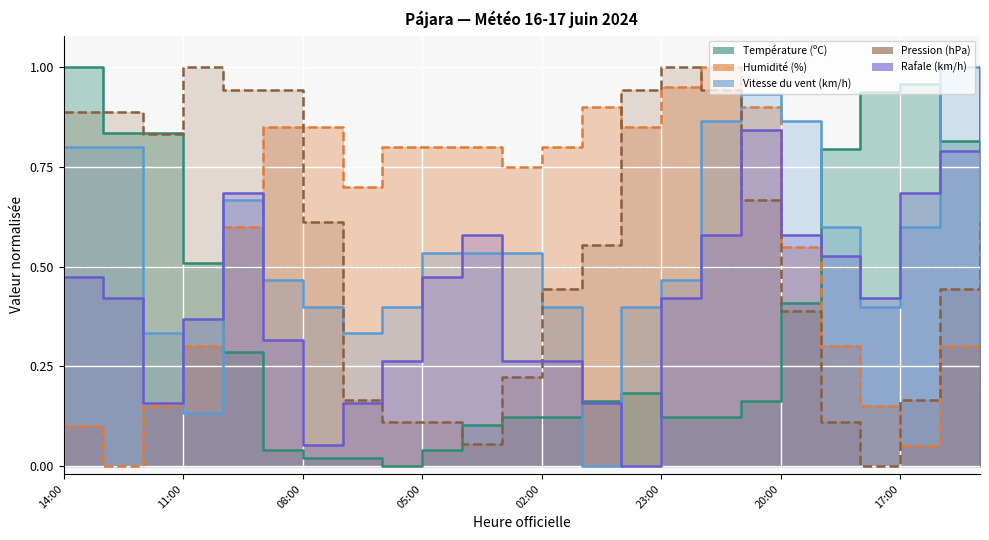

Reading left to right, what are all the values shown in this chart?

Température (ºC): 14:00=1.0	13:00=0.8	12:00=0.8	11:00=0.5	10:00=0.3	09:00=0.0	08:00=0.0	07:00=0.0	06:00=0.0	05:00=0.0	04:00=0.1	03:00=0.1	02:00=0.1	01:00=0.2	00:00=0.2	23:00=0.1	22:00=0.1	21:00=0.2	20:00=0.4	19:00=0.8	18:00=0.9	17:00=1.0	16:00=0.8	15:00=0.8
Humidité (%): 14:00=0.1	13:00=0.0	12:00=0.1	11:00=0.3	10:00=0.6	09:00=0.8	08:00=0.8	07:00=0.7	06:00=0.8	05:00=0.8	04:00=0.8	03:00=0.8	02:00=0.8	01:00=0.9	00:00=0.8	23:00=0.9	22:00=1.0	21:00=0.9	20:00=0.6	19:00=0.3	18:00=0.1	17:00=0.1	16:00=0.3	15:00=0.2
Vitesse du vent (km/h): 14:00=0.8	13:00=0.8	12:00=0.3	11:00=0.1	10:00=0.7	09:00=0.5	08:00=0.4	07:00=0.3	06:00=0.4	05:00=0.5	04:00=0.5	03:00=0.5	02:00=0.4	01:00=0.0	00:00=0.4	23:00=0.5	22:00=0.9	21:00=0.9	20:00=0.9	19:00=0.6	18:00=0.4	17:00=0.6	16:00=1.0	15:00=0.6
Pression (hPa): 14:00=0.9	13:00=0.9	12:00=0.8	11:00=1.0	10:00=0.9	09:00=0.9	08:00=0.6	07:00=0.2	06:00=0.1	05:00=0.1	04:00=0.1	03:00=0.2	02:00=0.4	01:00=0.6	00:00=0.9	23:00=1.0	22:00=0.9	21:00=0.7	20:00=0.4	19:00=0.1	18:00=0.0	17:00=0.2	16:00=0.4	15:00=0.6
Rafale (km/h): 14:00=0.5	13:00=0.4	12:00=0.2	11:00=0.4	10:00=0.7	09:00=0.3	08:00=0.1	07:00=0.2	06:00=0.3	05:00=0.5	04:00=0.6	03:00=0.3	02:00=0.3	01:00=0.2	00:00=0.0	23:00=0.4	22:00=0.6	21:00=0.8	20:00=0.6	19:00=0.5	18:00=0.4	17:00=0.7	16:00=0.8	15:00=1.0